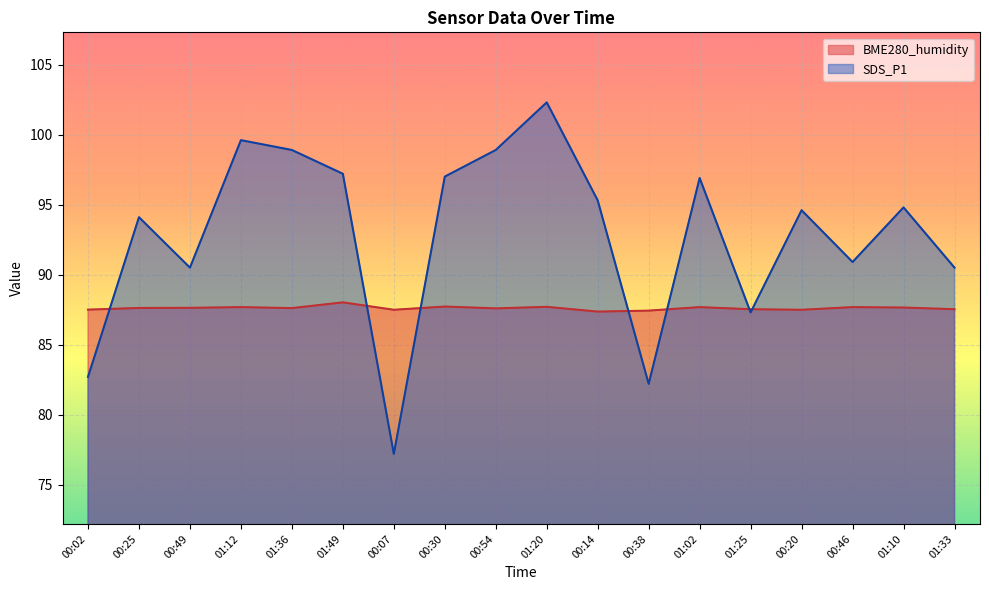

What is the maximum value shown in the chart?

102.3